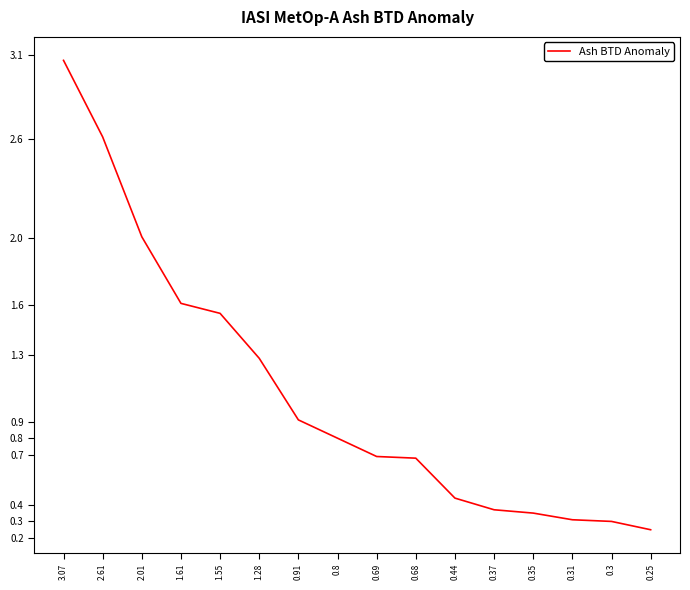

What is the difference between the maximum and minimum values?

2.8